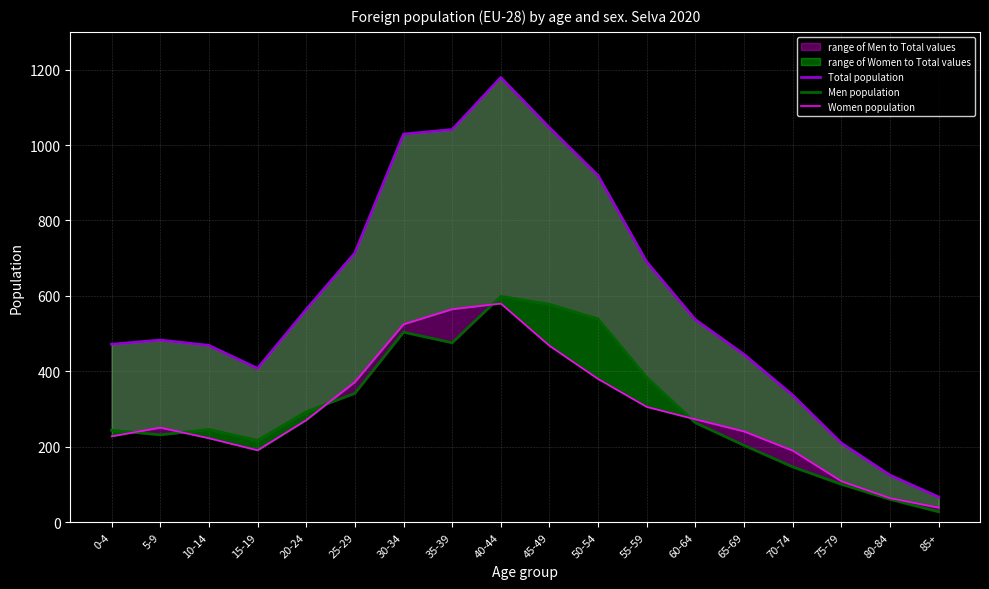

Does the chart have visible grid lines?

Yes